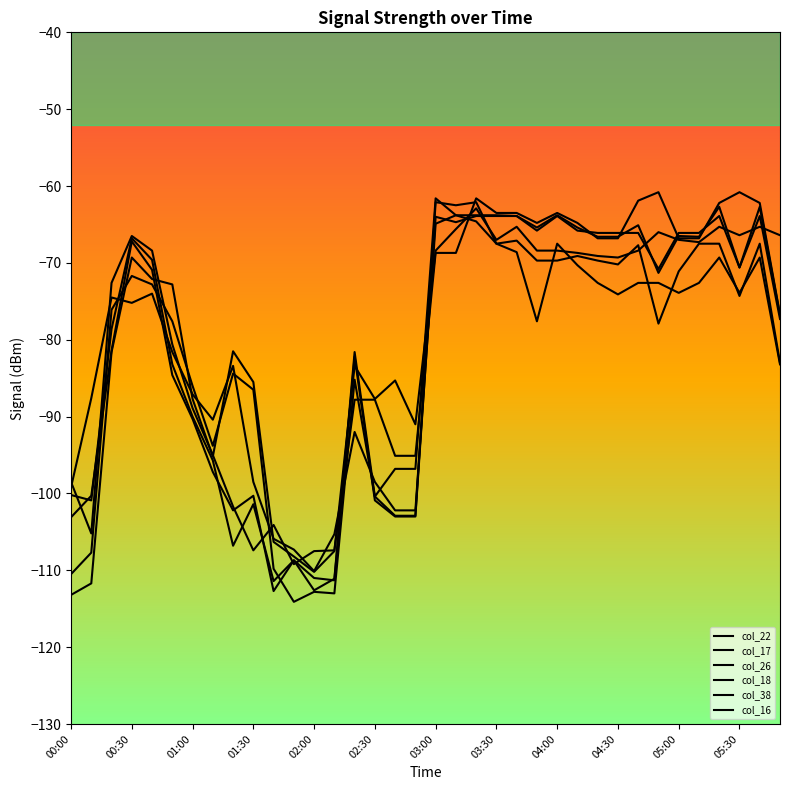

How many lines are shown in the chart?

6